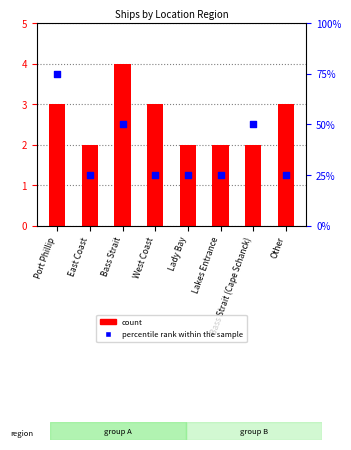

At how many categories does at least one series exceed 21?

8